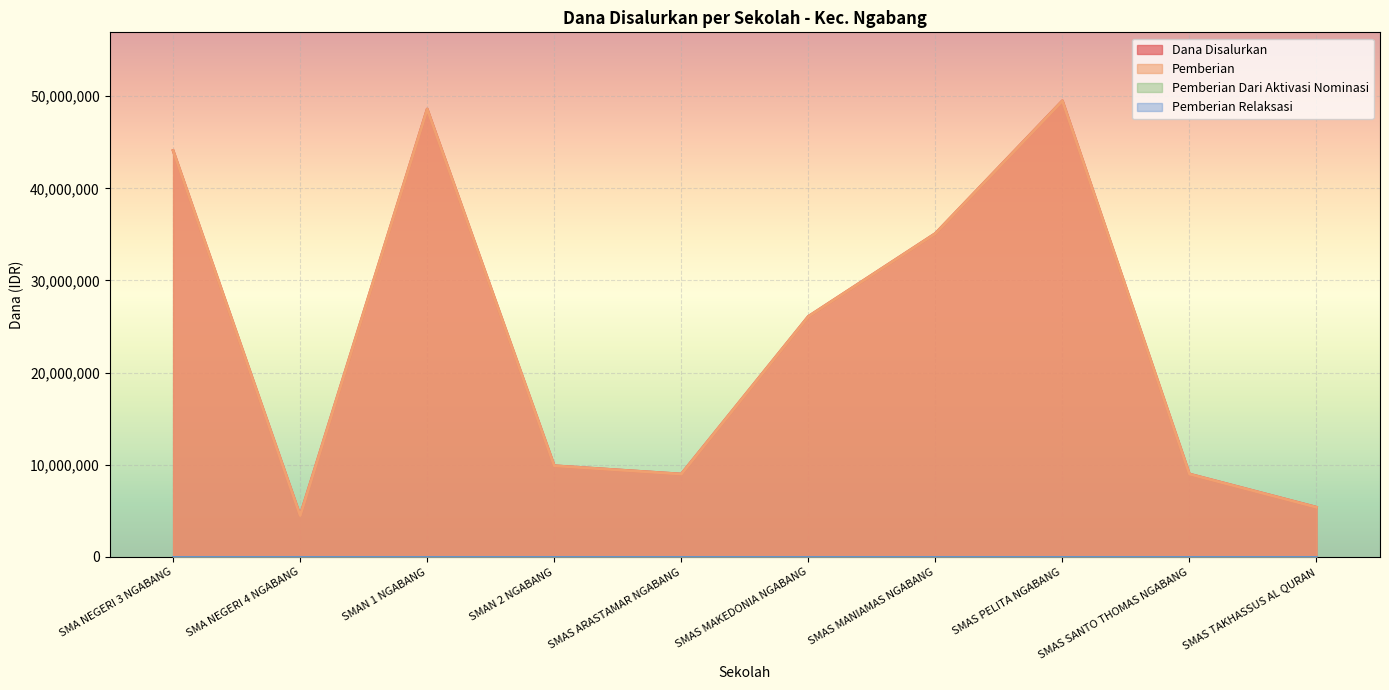

What is the minimum value for Pemberian?

4500000